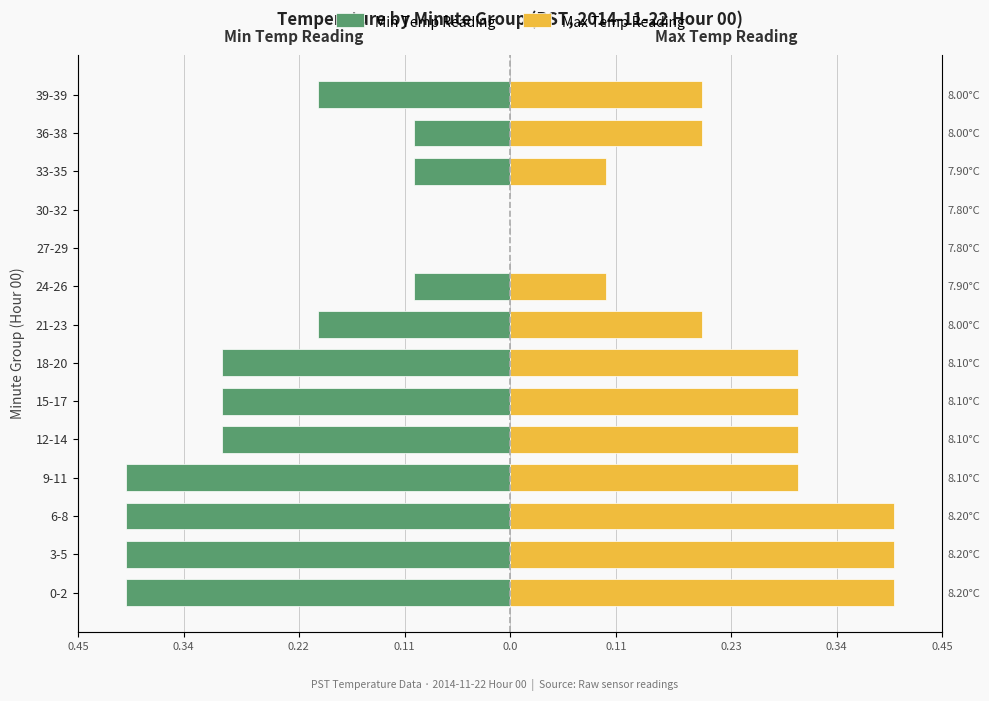

Rank the series by their average value, from highest to lowest.

Max Temp Reading, Min Temp Reading